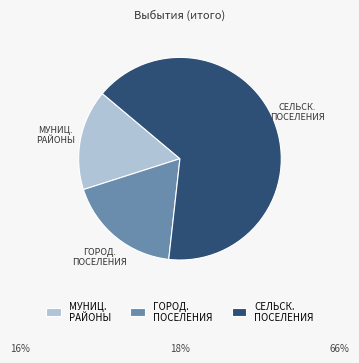

Which category has the biggest portion of the pie?

СЕЛЬСК. ПОСЕЛЕНИЯ